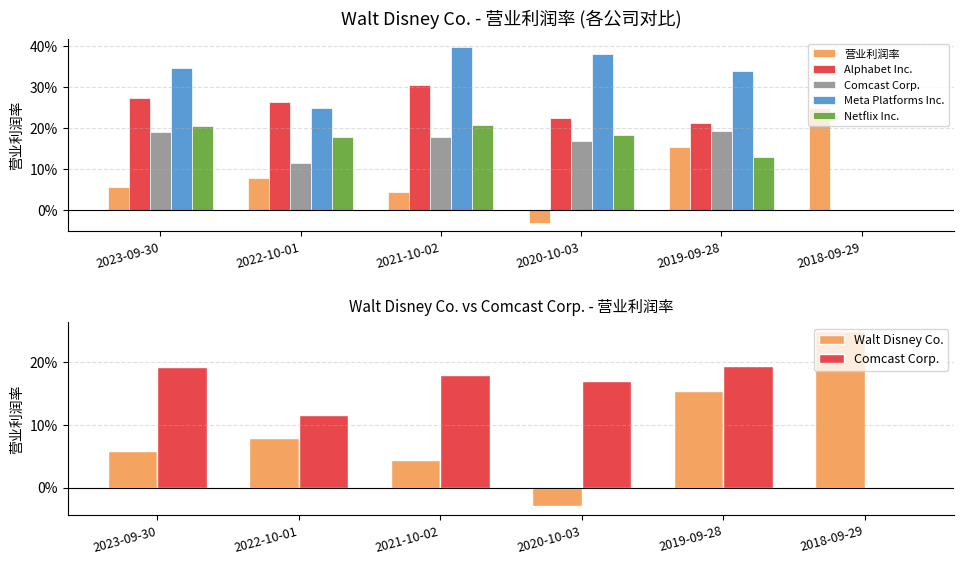

True or false: Meta Platforms Inc. has a value of 0.4 at 2021-10-02.

True